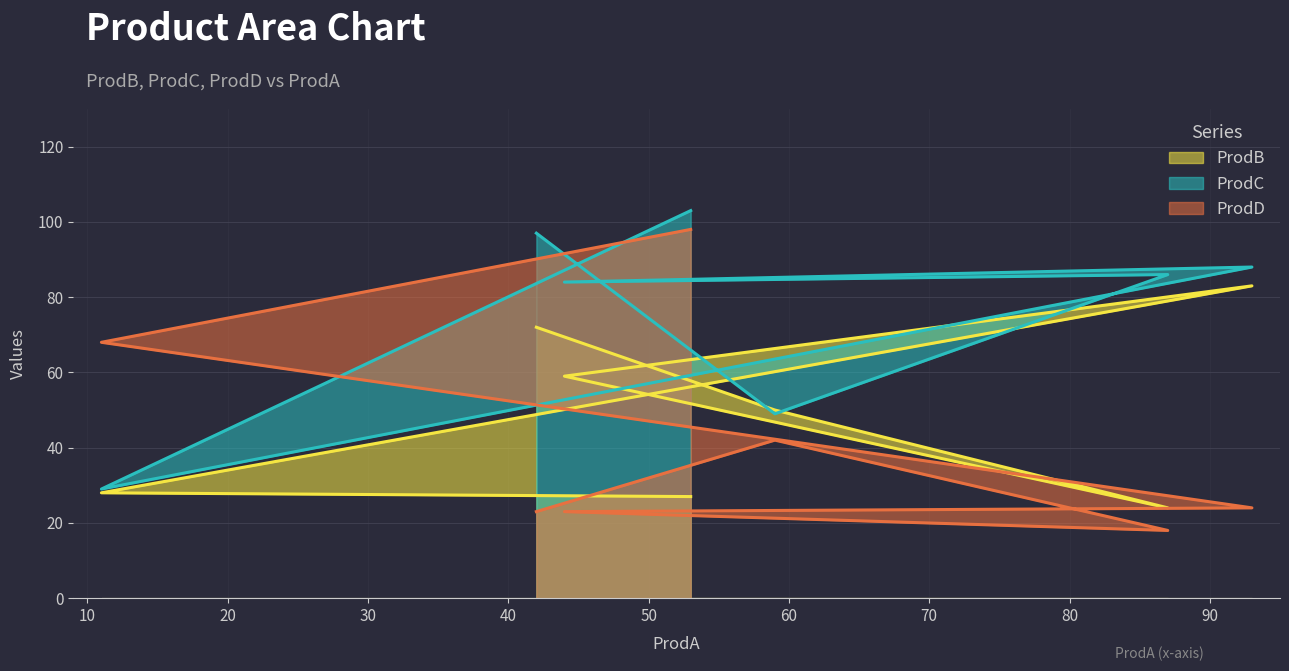

How many categories are shown in the chart?

7